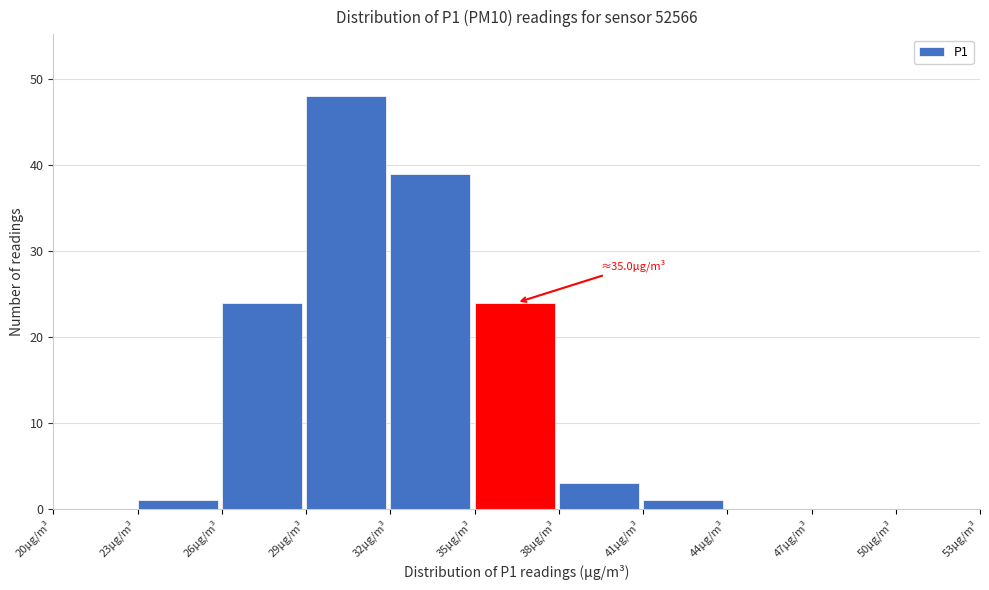

Over which range of the x-axis is the bar tallest?

29 to 32